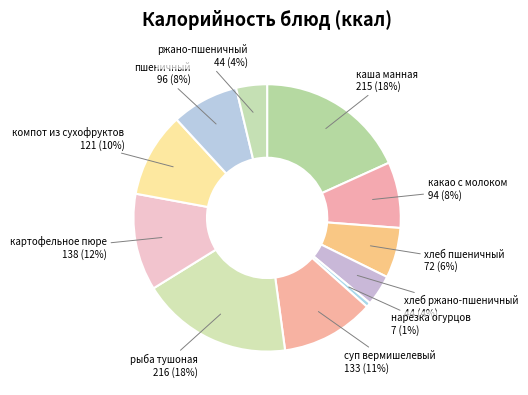

What is the ratio of the value at ржано-пшеничный to the value at хлеб ржано-пшеничный?

1.0